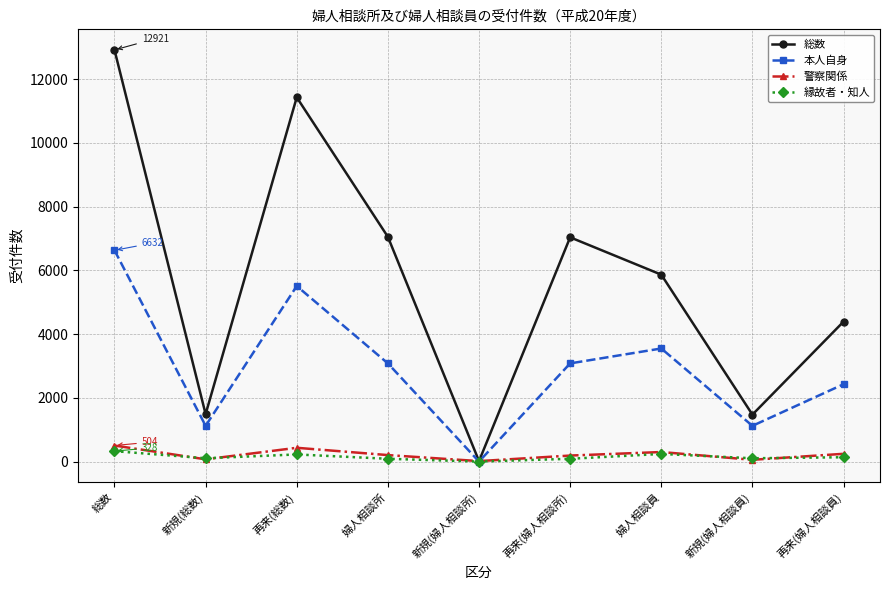

Between 婦人相談所 and 再来(婦人相談員), which series saw the biggest shift?

総数